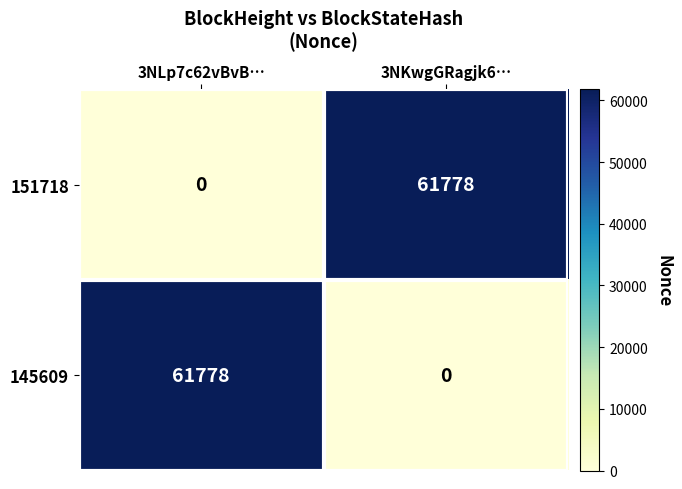

What is the difference between the highest and lowest values at 3NLp7c62vBvB…?

61778